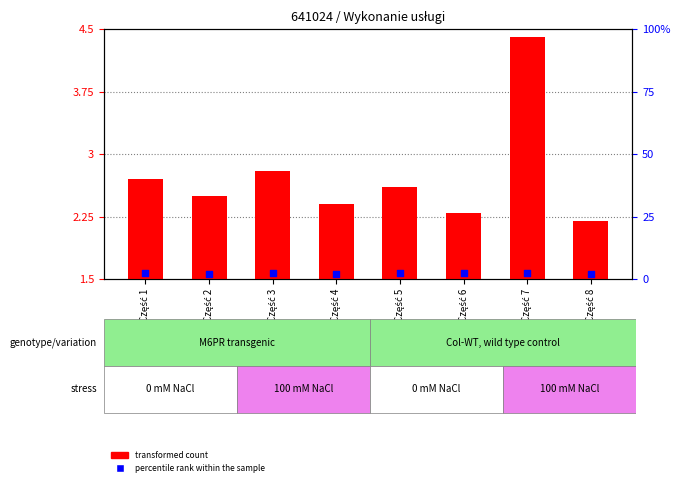

Which series has the widest spread of Y values?

transformed count